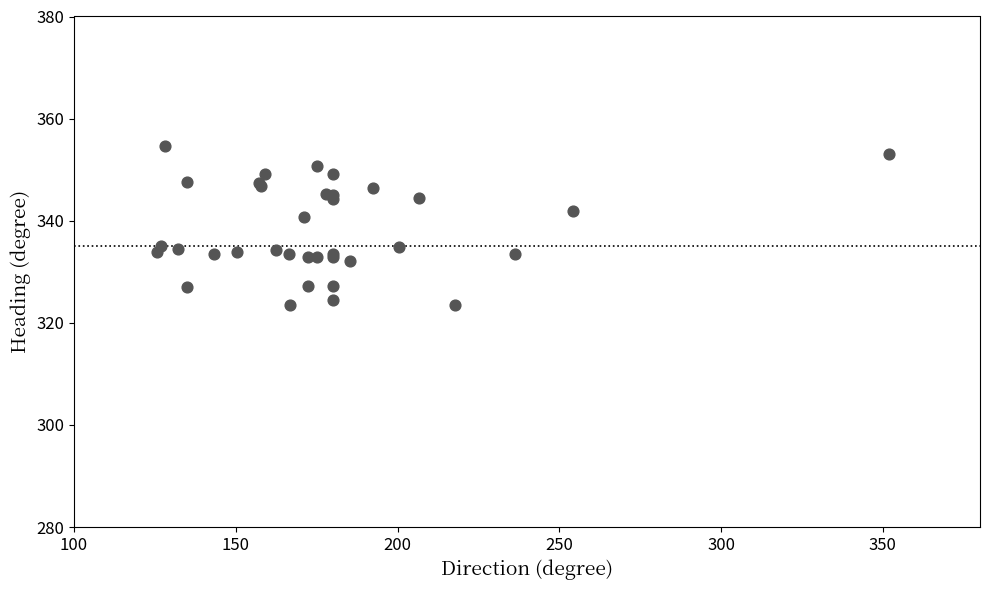

What Y value in the scatter plot is closest to 339?

340.8